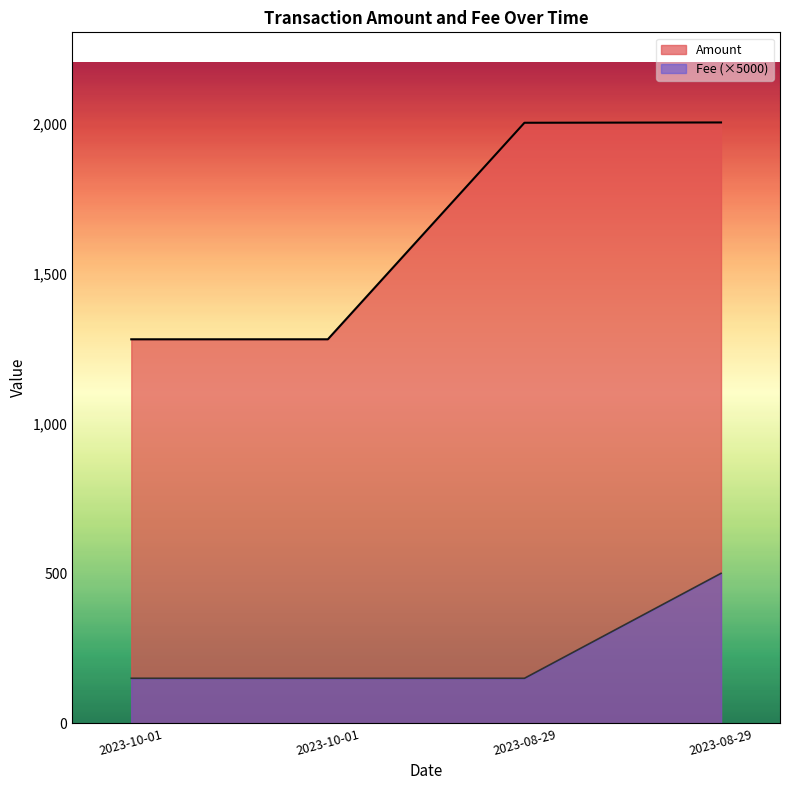

Count the number of categories in the chart.

4